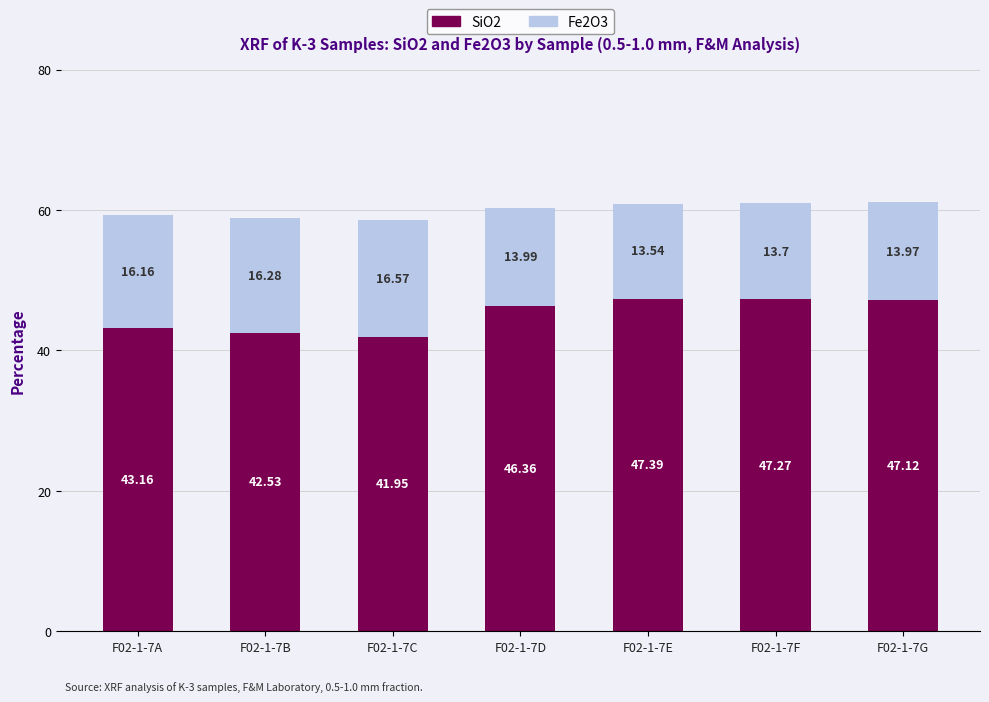

What is the total value across all series at F02-1-7A?

59.3